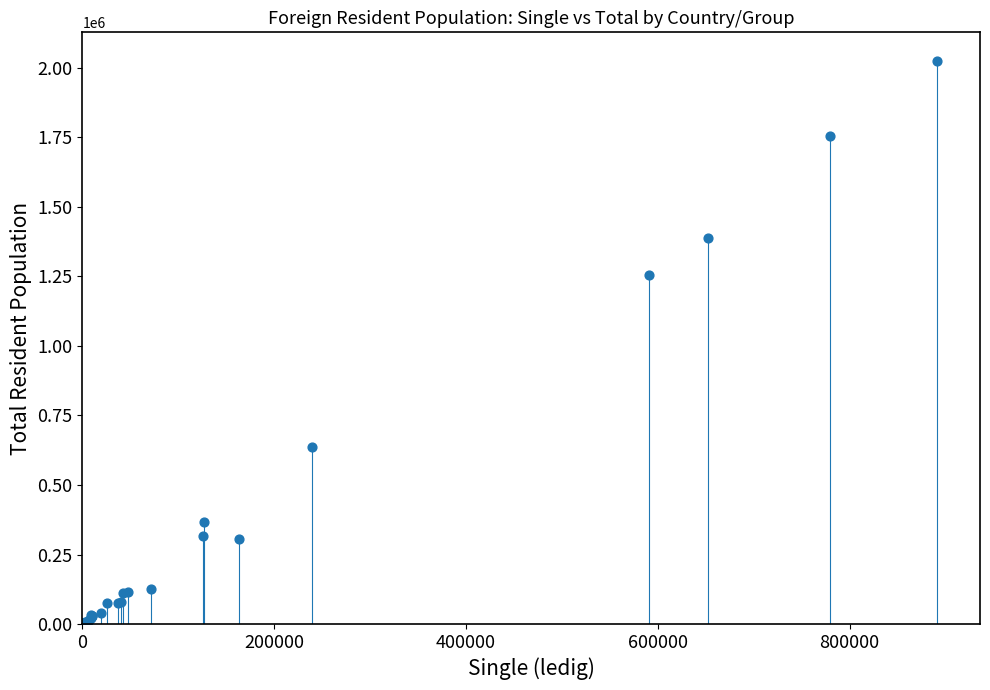

What Y value in the scatter plot is closest to 1013323?

1254670